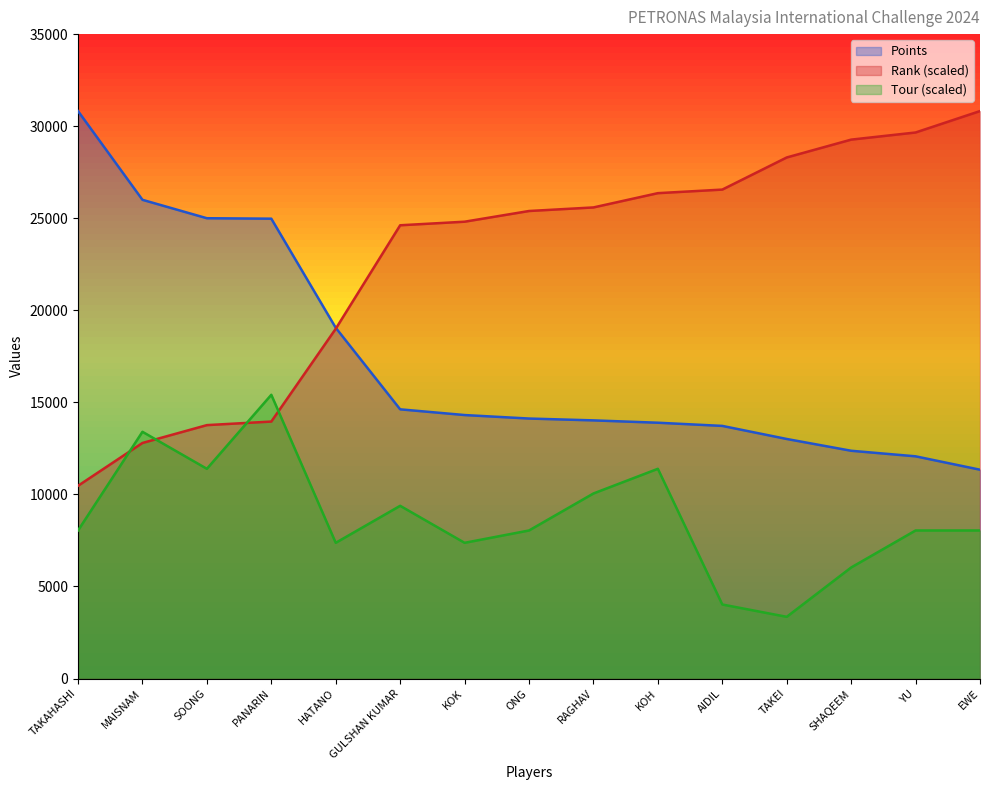

True or false: Rank has a value of 10783.0 at YU.

False